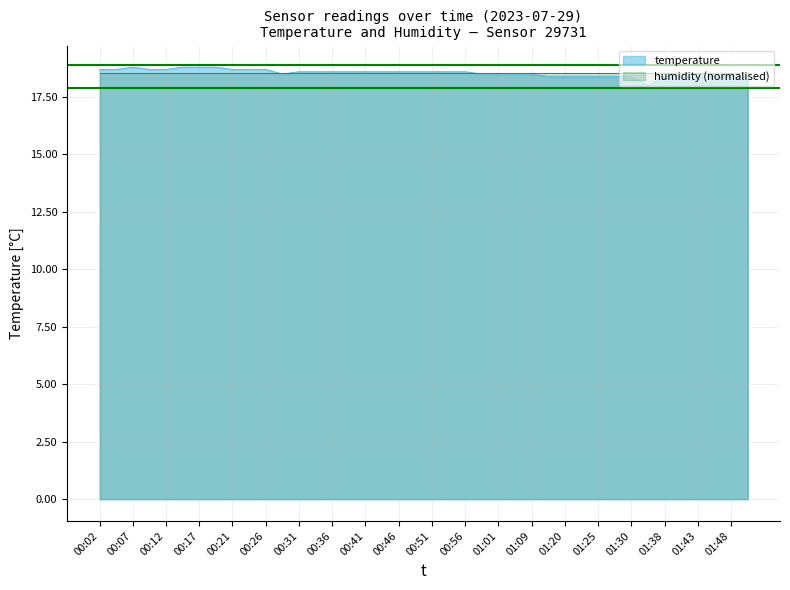

The value at 00:31 is 18.6. True or false?

True